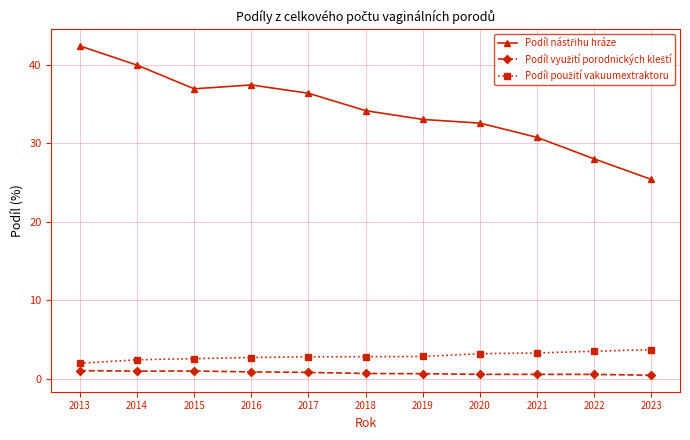

What is the difference between the highest and lowest values at 2014?

39.0